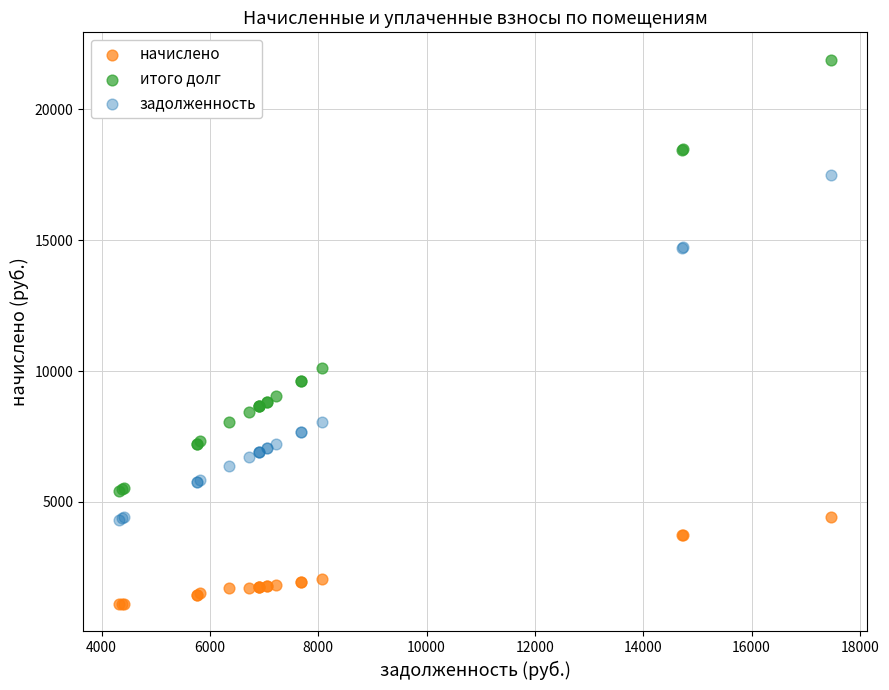

Which series contains the highest Y value?

итого долг